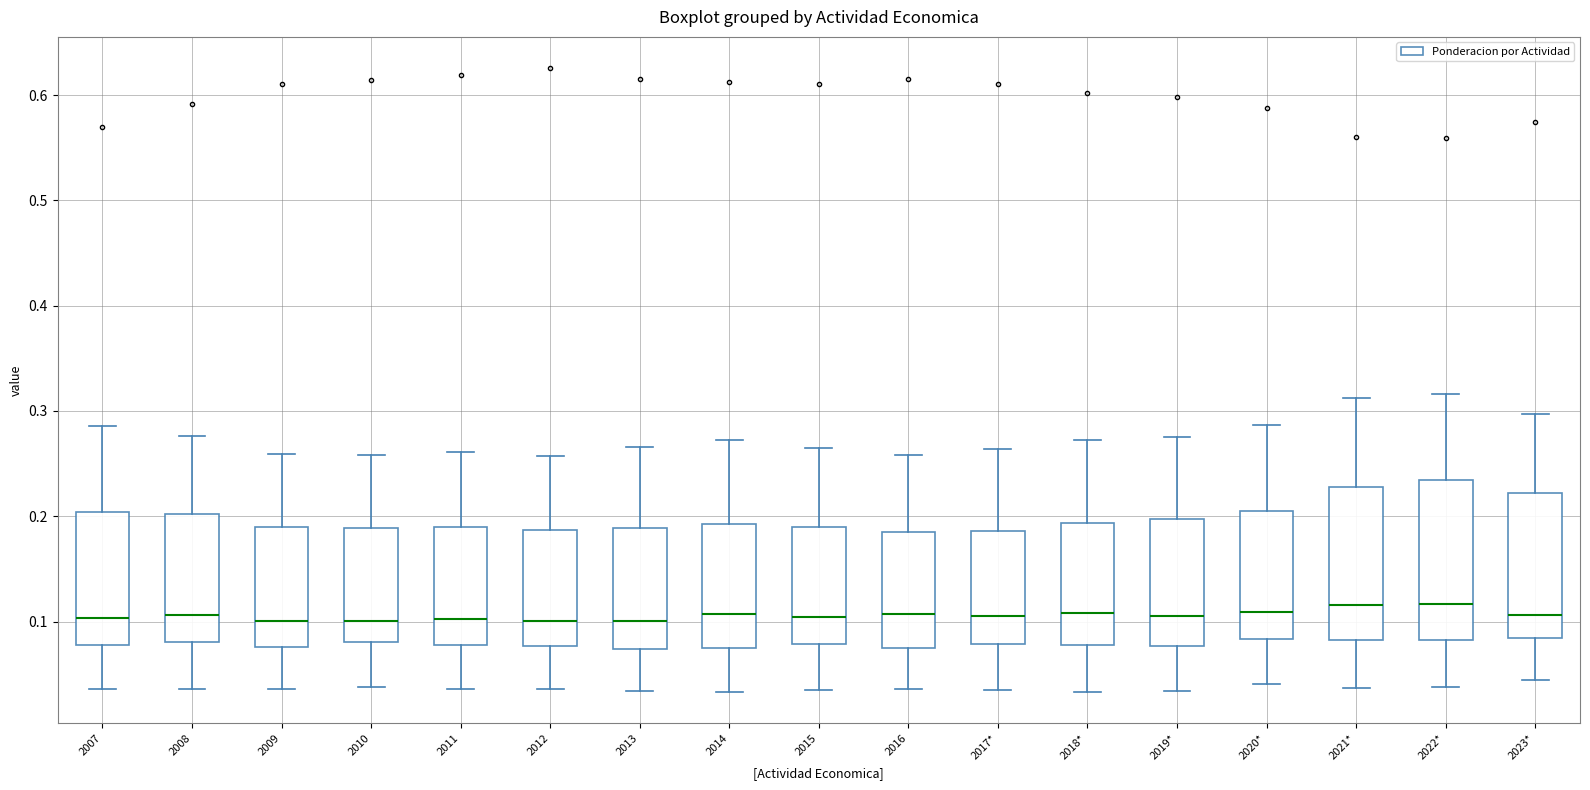

Reading left to right, transcribe this box plot: for each box, give where its median line is, the range the box spans, and where its two whiskers end, as read against the y-axis. The values are not printed on the chart, so give them approximately, as read against the axis.

2007: median 0.10, box 0.08 to 0.20, whiskers 0.04 to 0.29
2008: median 0.11, box 0.08 to 0.20, whiskers 0.04 to 0.28
2009: median 0.10, box 0.08 to 0.19, whiskers 0.04 to 0.26
2010: median 0.10, box 0.08 to 0.19, whiskers 0.04 to 0.26
2011: median 0.10, box 0.08 to 0.19, whiskers 0.04 to 0.26
2012: median 0.10, box 0.08 to 0.19, whiskers 0.04 to 0.26
2013: median 0.10, box 0.07 to 0.19, whiskers 0.03 to 0.27
2014: median 0.11, box 0.07 to 0.19, whiskers 0.03 to 0.27
2015: median 0.10, box 0.08 to 0.19, whiskers 0.04 to 0.26
2016: median 0.11, box 0.07 to 0.18, whiskers 0.04 to 0.26
2017*: median 0.10, box 0.08 to 0.19, whiskers 0.03 to 0.26
2018*: median 0.11, box 0.08 to 0.19, whiskers 0.03 to 0.27
2019*: median 0.11, box 0.08 to 0.20, whiskers 0.03 to 0.28
2020*: median 0.11, box 0.08 to 0.20, whiskers 0.04 to 0.29
2021*: median 0.12, box 0.08 to 0.23, whiskers 0.04 to 0.31
2022*: median 0.12, box 0.08 to 0.23, whiskers 0.04 to 0.32
2023*: median 0.11, box 0.08 to 0.22, whiskers 0.04 to 0.30